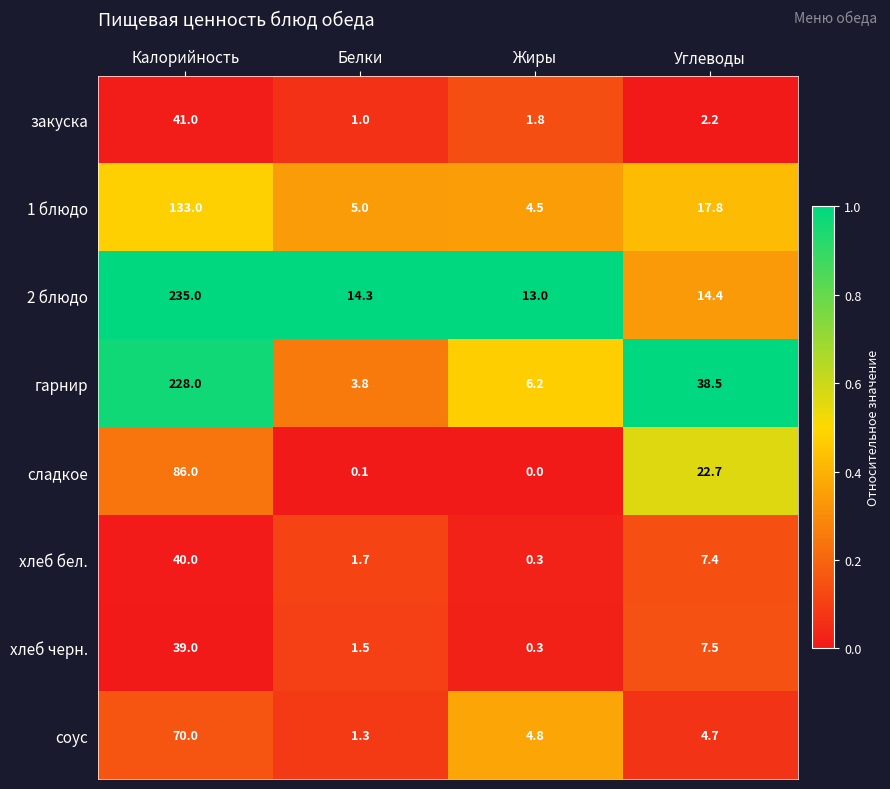

Which series has the largest total across all categories?

2 блюдо